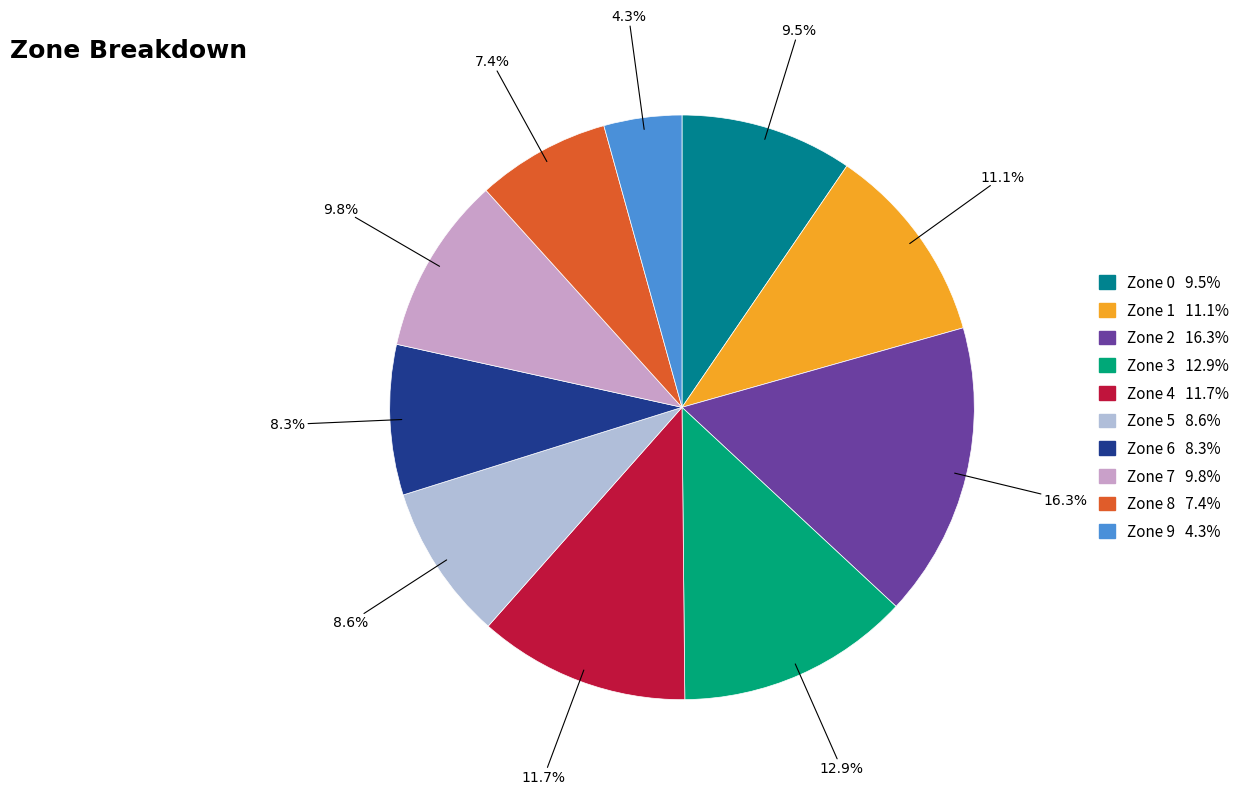

To the nearest percent, what is the combined percentage of Zone 6 and Zone 3?

21%